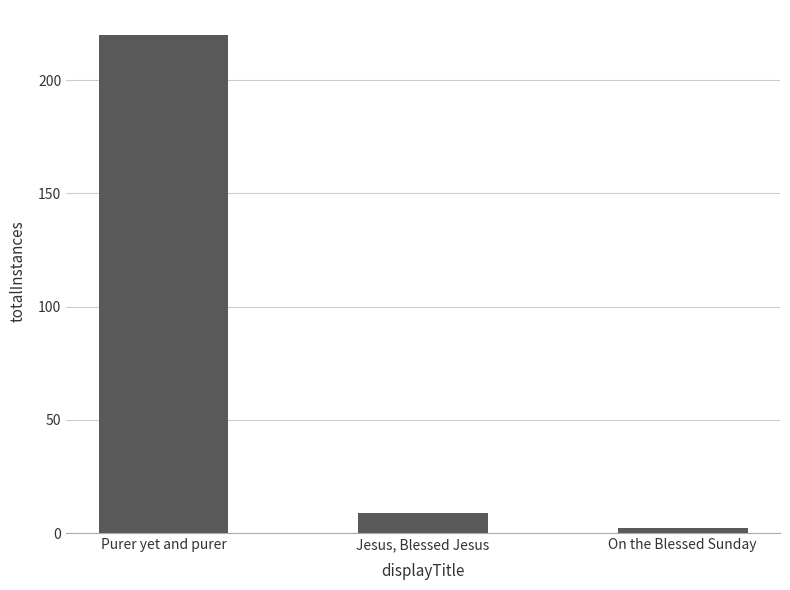

The value at Jesus, Blessed Jesus is 9. True or false?

True